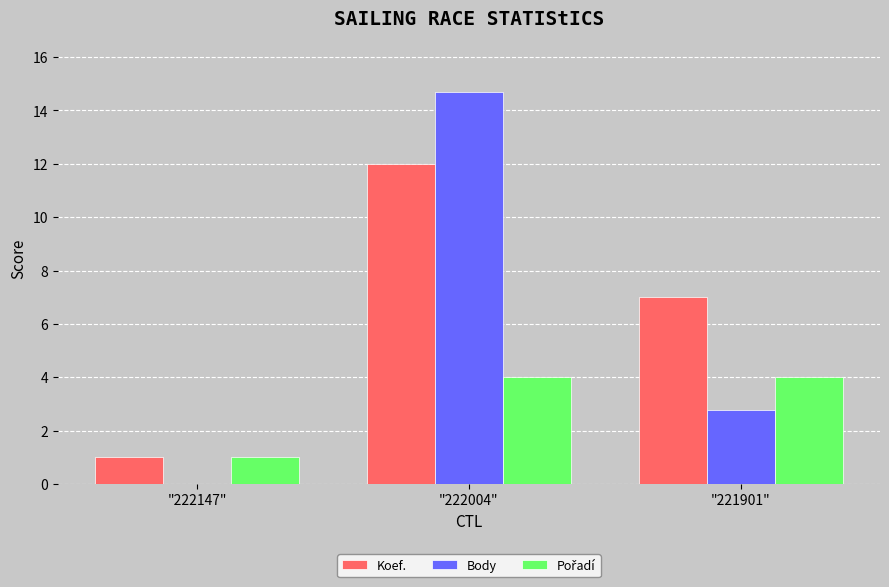

Which series changed the most between "222004" and "221901"?

Body